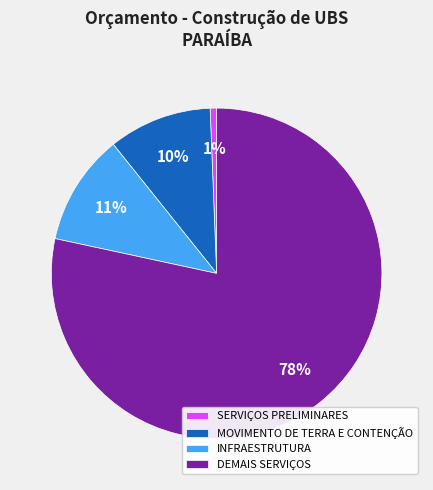

To the nearest percent, what is the difference between the SERVIÇOS PRELIMINARES and MOVIMENTO DE TERRA E CONTENÇÃO slice percentages?

9%